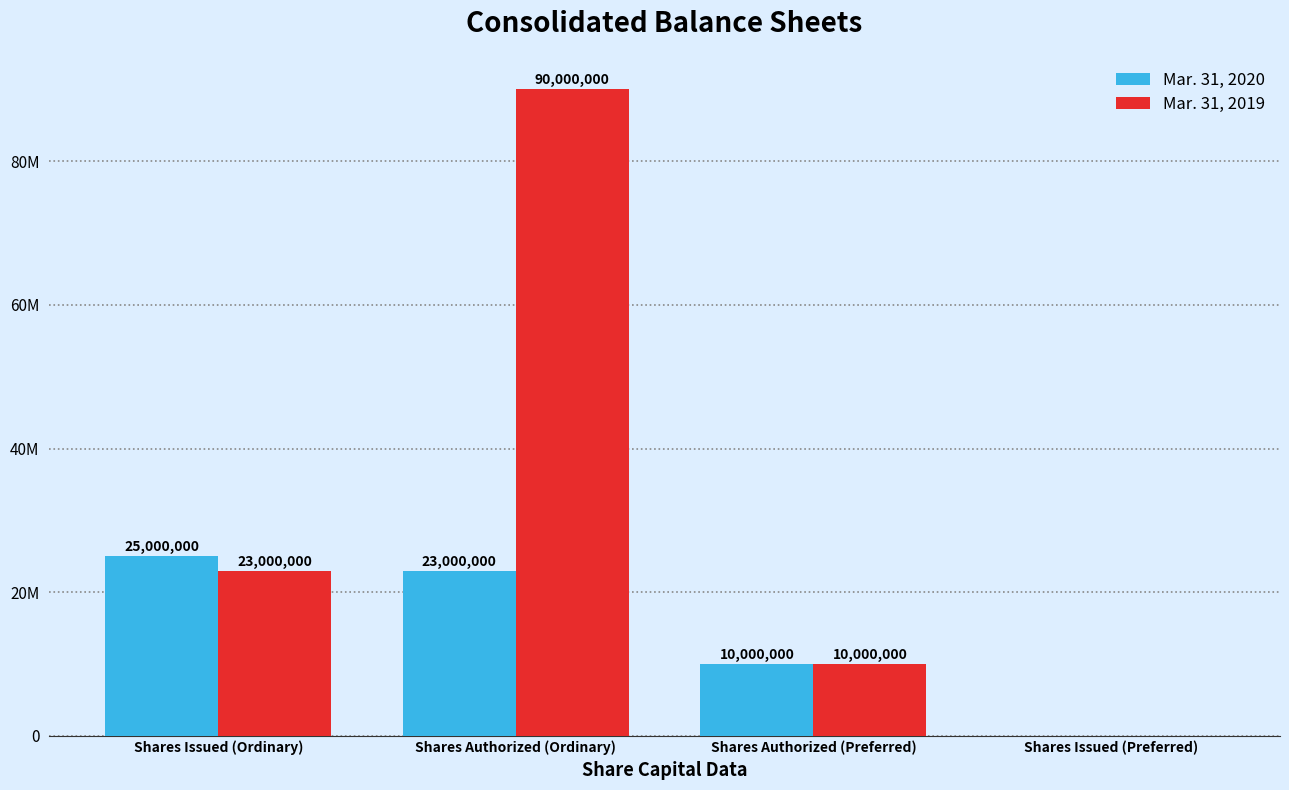

Does the chart contain stacked bars?

No